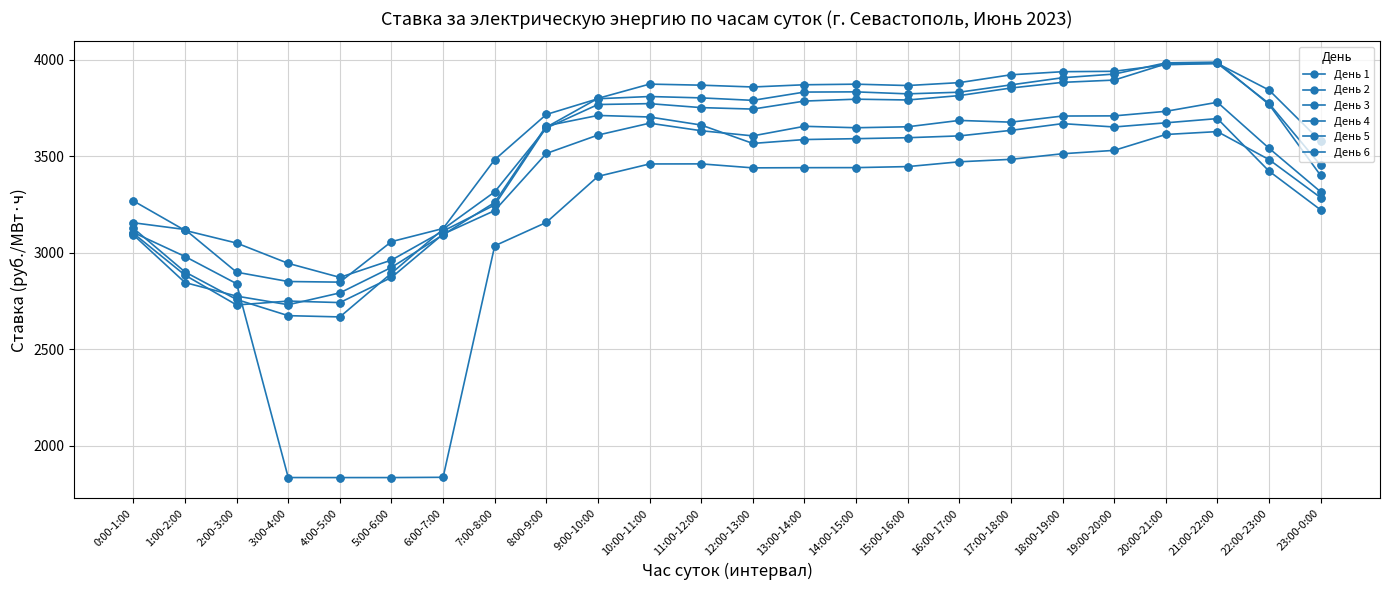

How many data points does each series have?

24